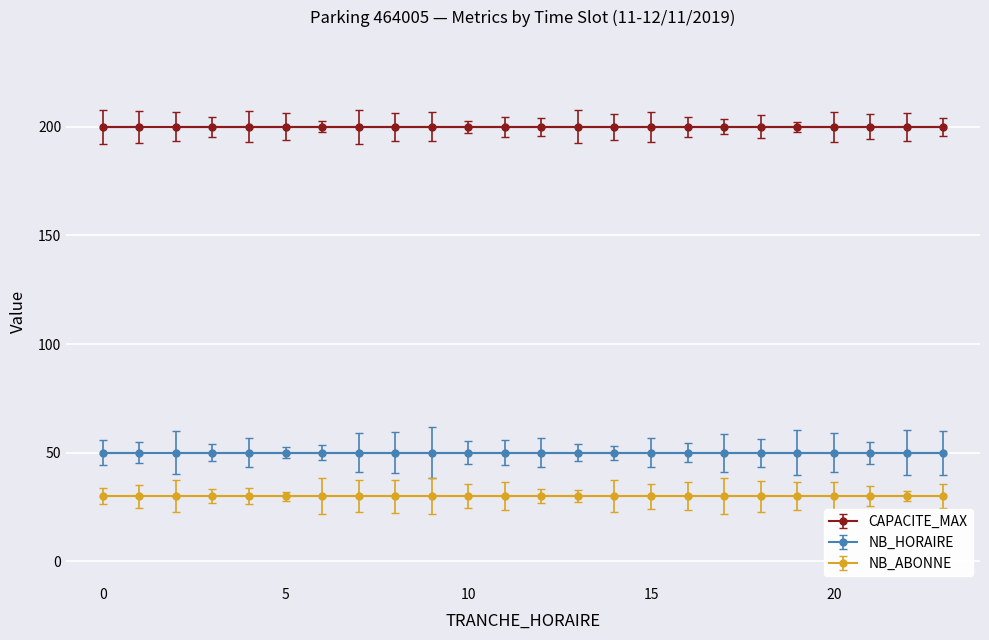

What is the value of the CAPACITE_MAX point at the 1st from the left?

200